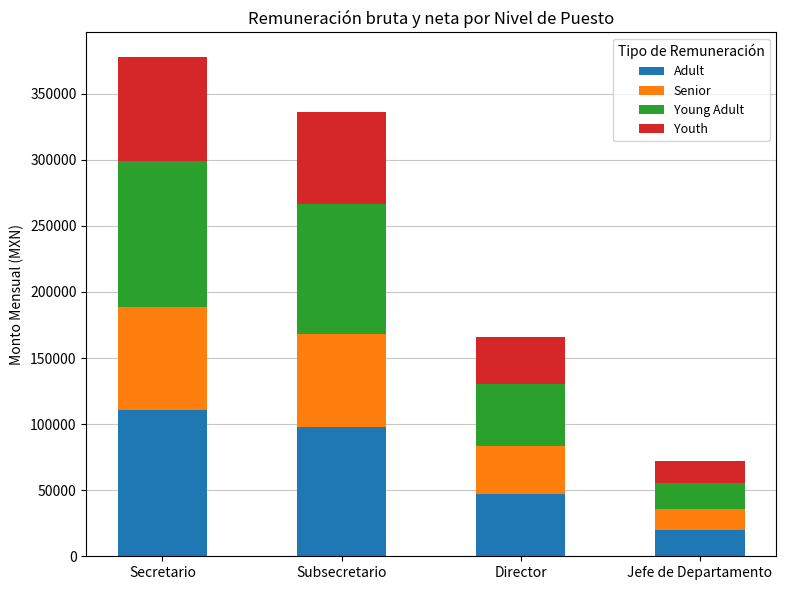

What is the difference between the maximum and minimum values in the Adult series?

90933.2